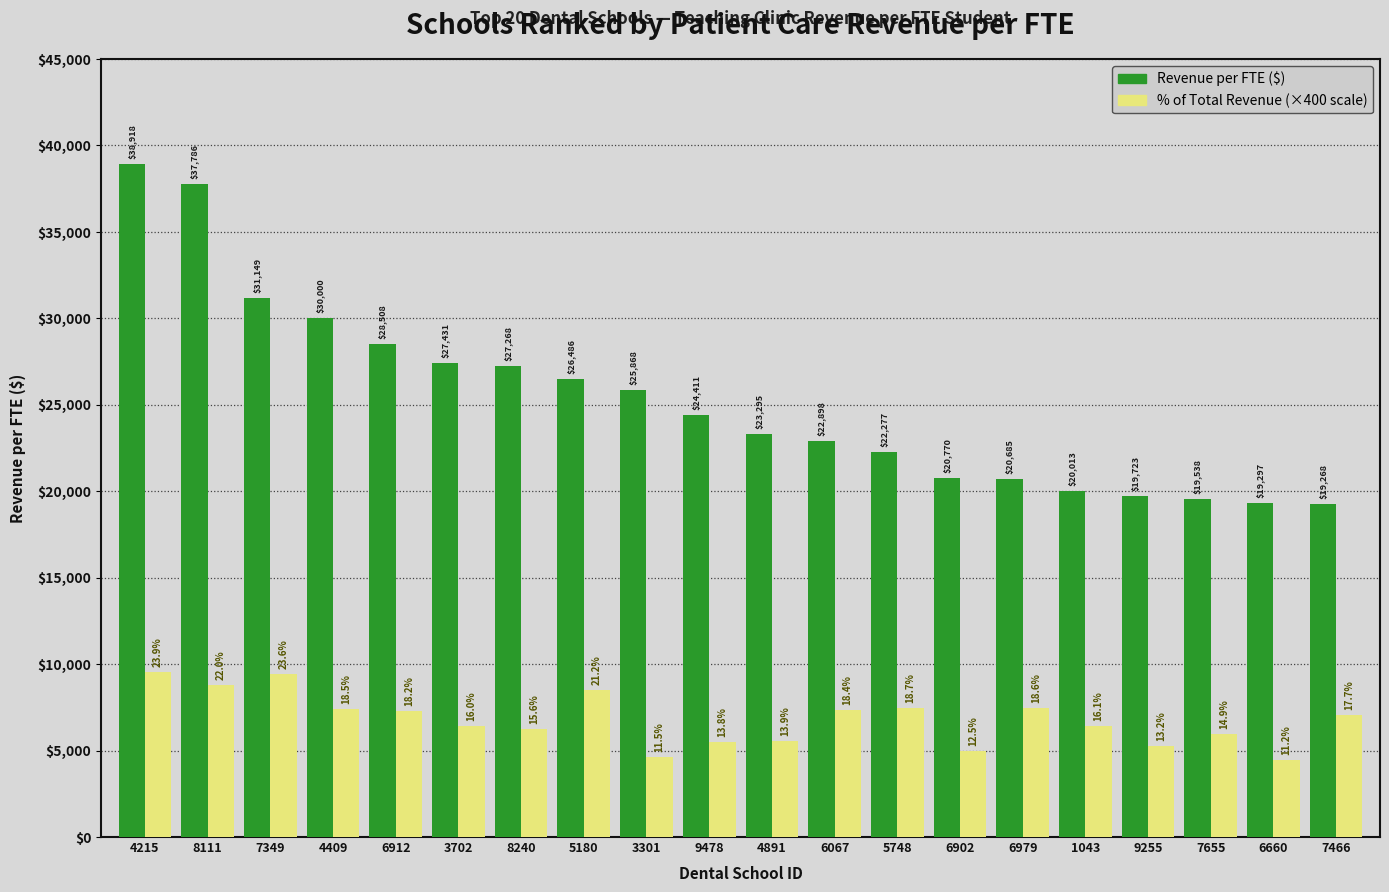

What is the spread (max minus min) of values at 4891?

17735.0